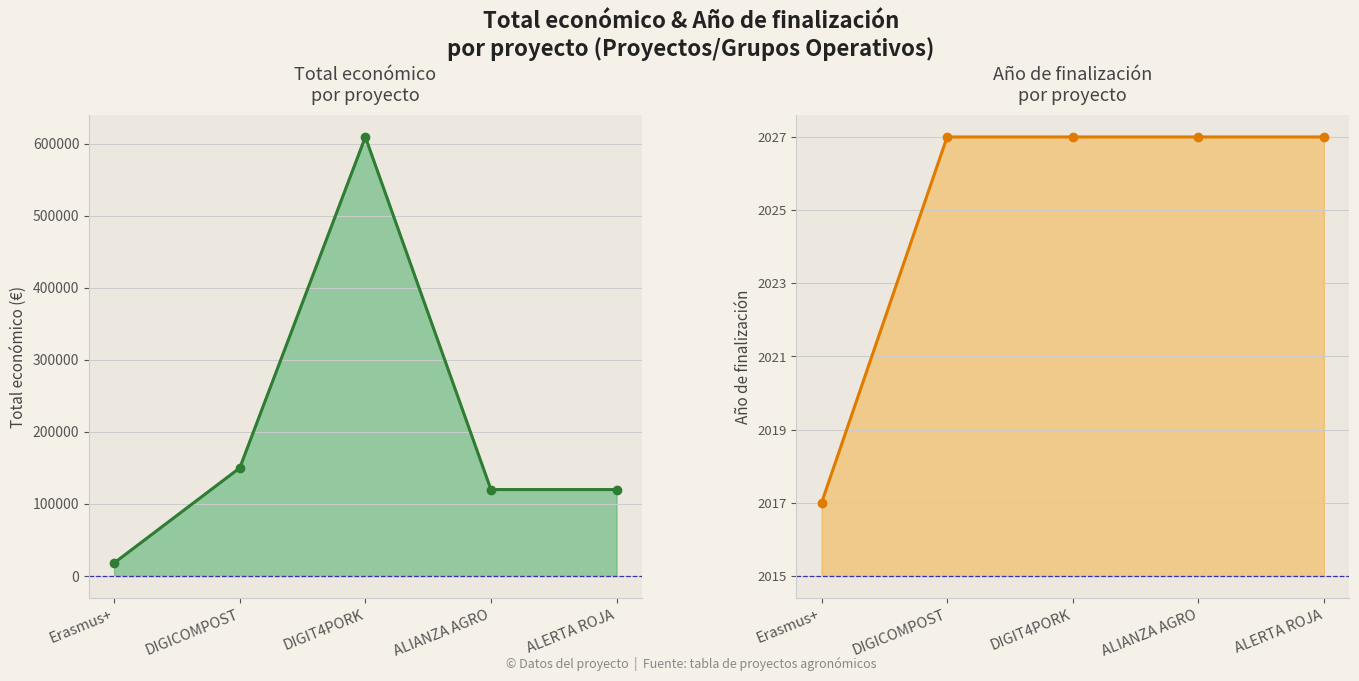

Which category has the highest value across all series?

DIGIT4PORK